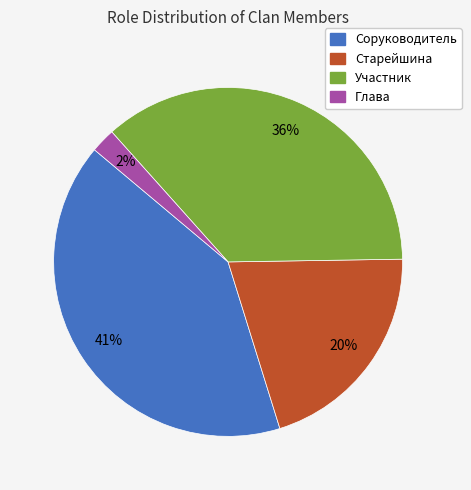

Count the number of slices in the pie.

4